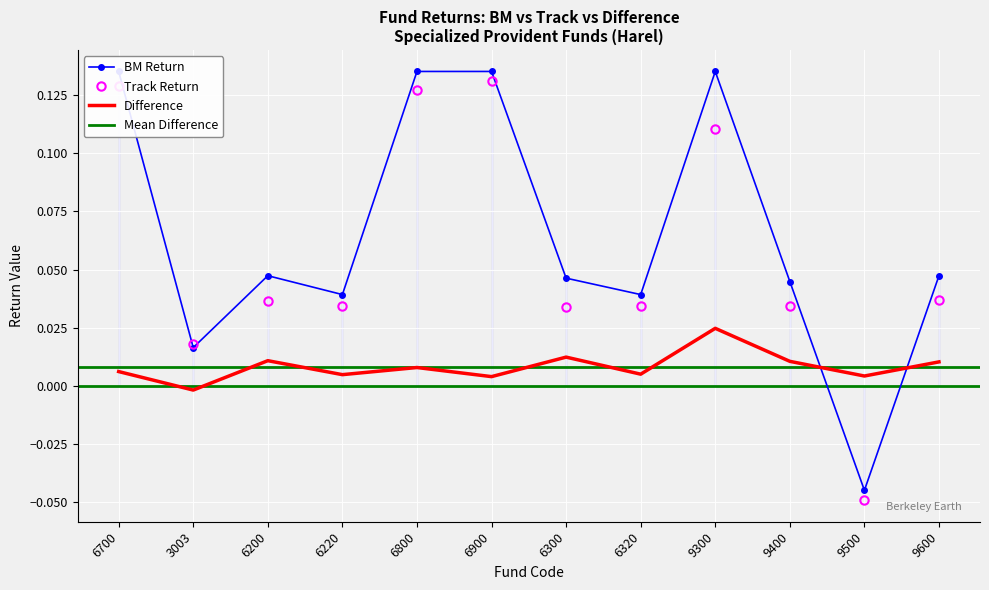

Which label corresponds to the smallest value in the chart?

9500